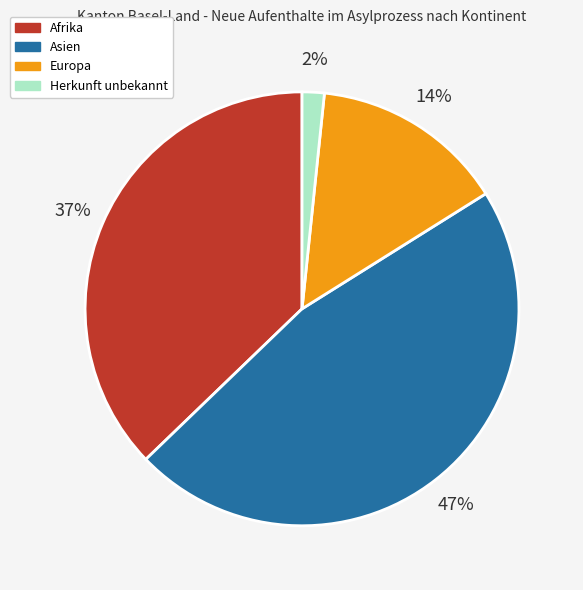

To the nearest percent, what is the combined percentage of Europa and Herkunft unbekannt?

16%